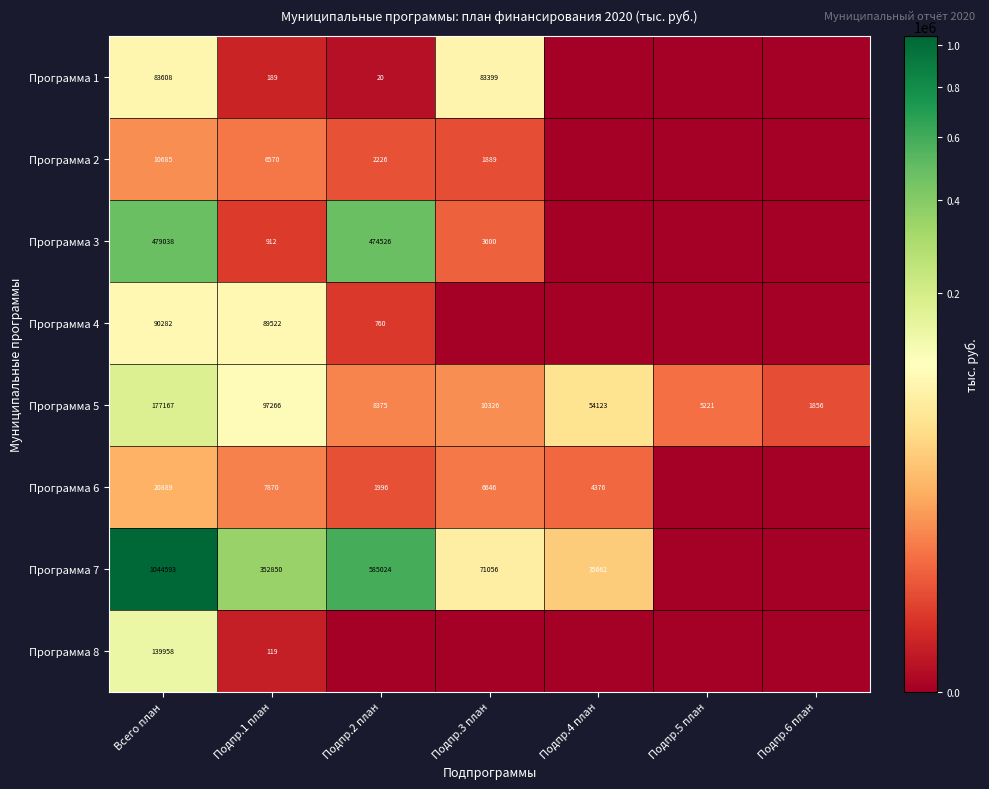

What is the total value across all series at Подпр.6 план?

1855.9